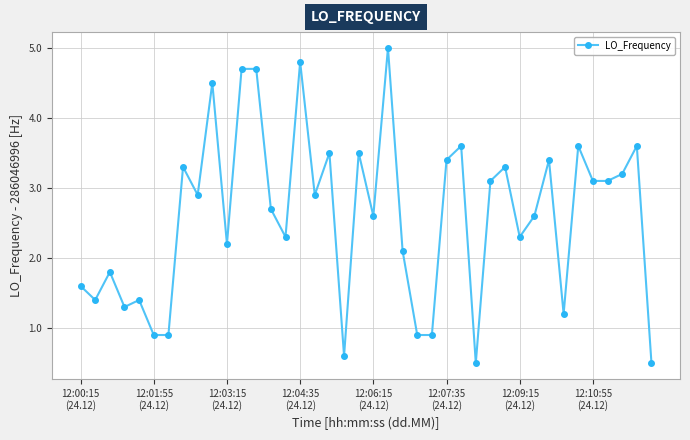

What is the value of the 23rd point from the left?

2.1